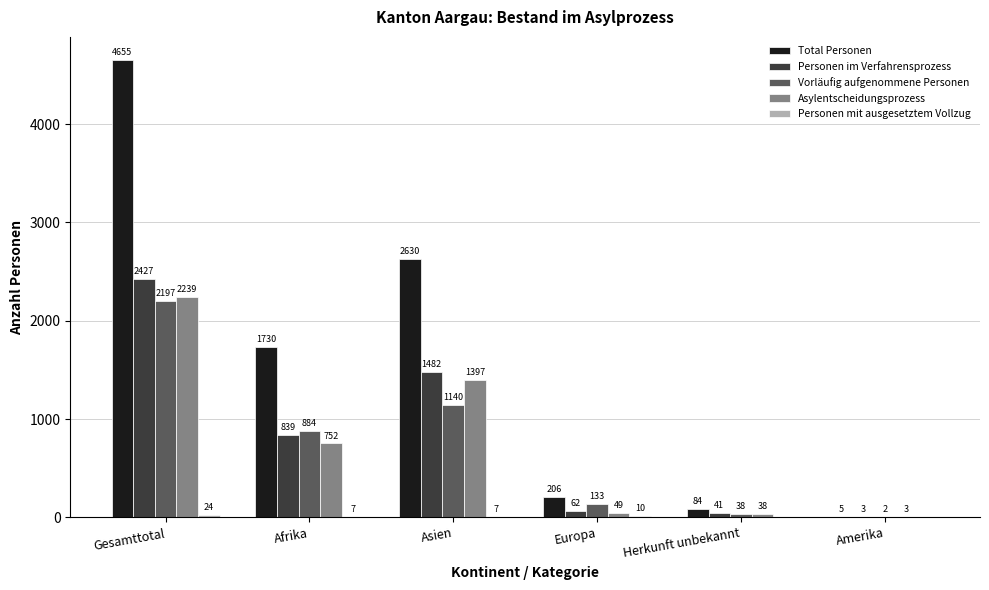

The value of Asylentscheidungsprozess at Afrika is 1037. True or false?

False